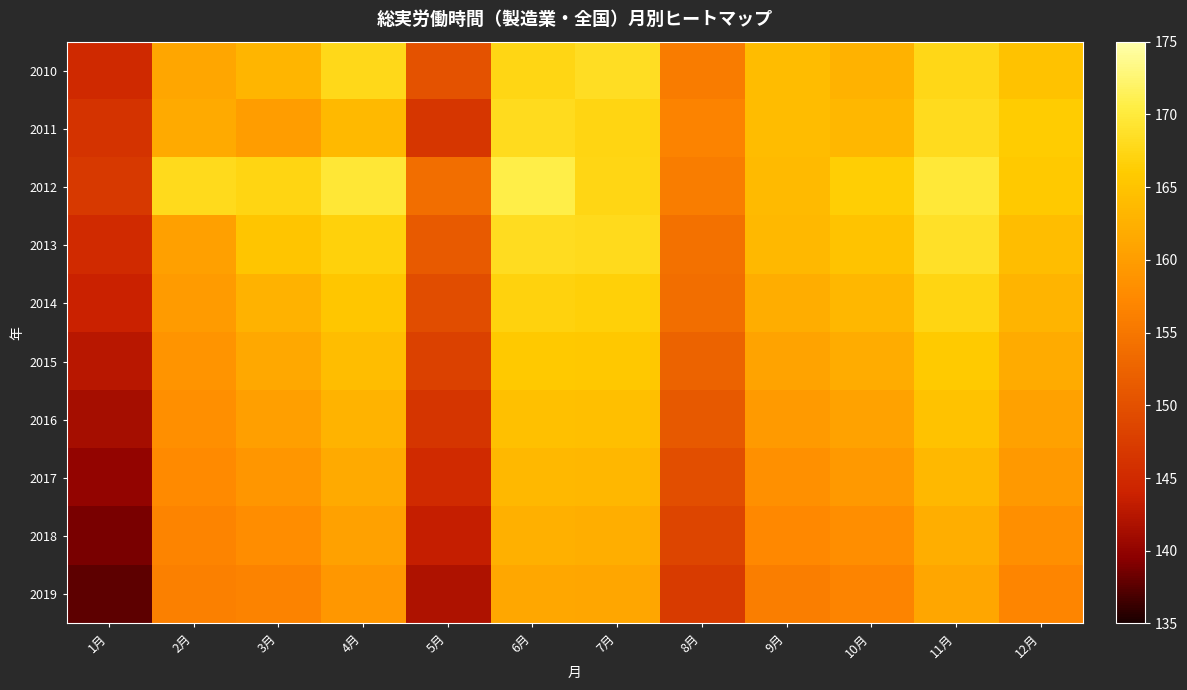

Reading right to left, list all the values displayed in this chart.

2010: 12月=164.7	11月=167.5	10月=162.7	9月=164.0	8月=155.7	7月=168.4	6月=167.4	5月=150.2	4月=167.7	3月=163.2	2月=161.2	1月=144.9
2011: 12月=166.2	11月=168.1	10月=163.3	9月=164.0	8月=156.6	7月=167.2	6月=168.0	5月=146.7	4月=163.6	3月=160.1	2月=161.6	1月=146.2
2012: 12月=165.7	11月=169.8	10月=166.3	9月=163.8	8月=155.9	7月=167.4	6月=170.7	5月=153.8	4月=169.6	3月=167.3	2月=167.9	1月=147.0
2013: 12月=164.2	11月=168.6	10月=164.9	9月=163.5	8月=154.3	7月=167.9	6月=168.2	5月=151.3	4月=166.8	3月=165.2	2月=160.4	1月=145.1
2014: 12月=163.0	11月=167.2	10月=163.4	9月=162.1	8月=153.8	7月=166.7	6月=166.9	5月=149.6	4月=165.4	3月=162.8	2月=159.7	1月=143.8
2015: 12月=161.8	11月=165.9	10月=162.0	9月=160.8	8月=152.4	7月=165.5	6月=165.7	5月=148.0	4月=164.1	3月=161.5	2月=158.9	1月=142.5
2016: 12月=160.6	11月=164.7	10月=160.7	9月=159.6	8月=151.1	7月=164.4	6月=164.6	5月=146.5	4月=162.9	3月=160.3	2月=158.2	1月=141.3
2017: 12月=159.4	11月=163.5	10月=159.4	9月=158.4	8月=149.8	7月=163.3	6月=163.5	5月=145.0	4月=161.7	3月=159.1	2月=157.5	1月=140.1
2018: 12月=158.2	11月=162.3	10月=158.1	9月=157.2	8月=148.5	7月=162.2	6月=162.4	5月=143.5	4月=160.5	3月=157.9	2月=156.8	1月=138.9
2019: 12月=157.0	11月=161.1	10月=156.8	9月=156.0	8月=147.2	7月=161.1	6月=161.3	5月=142.0	4月=159.3	3月=156.7	2月=156.1	1月=137.7